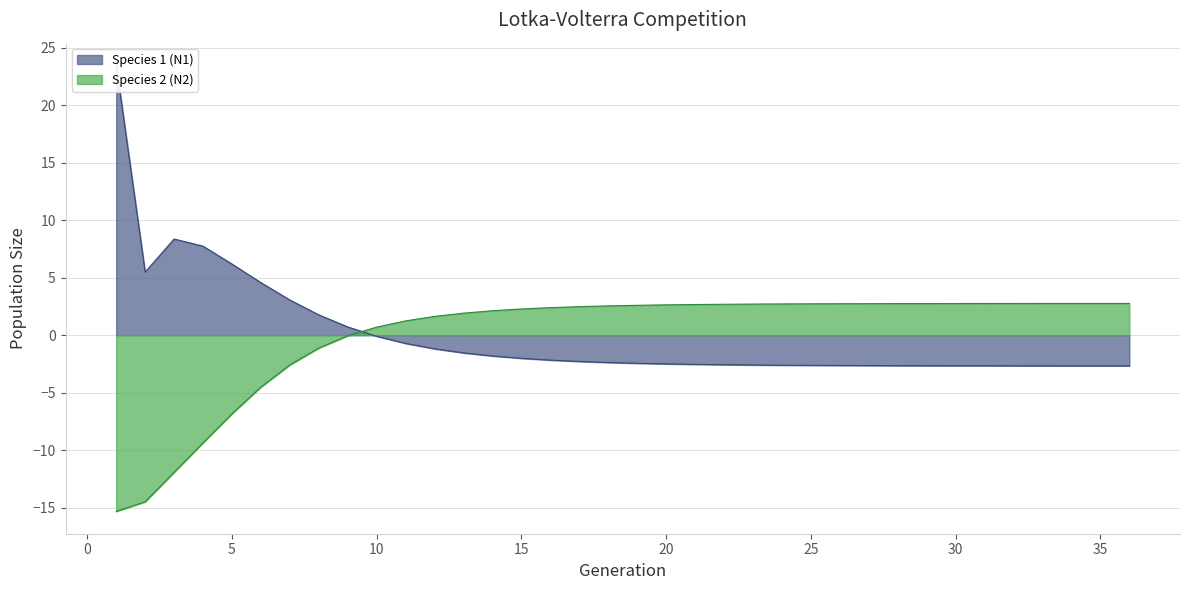

True or false: Species 2 (N2) has more than 2 interior local peaks.

False